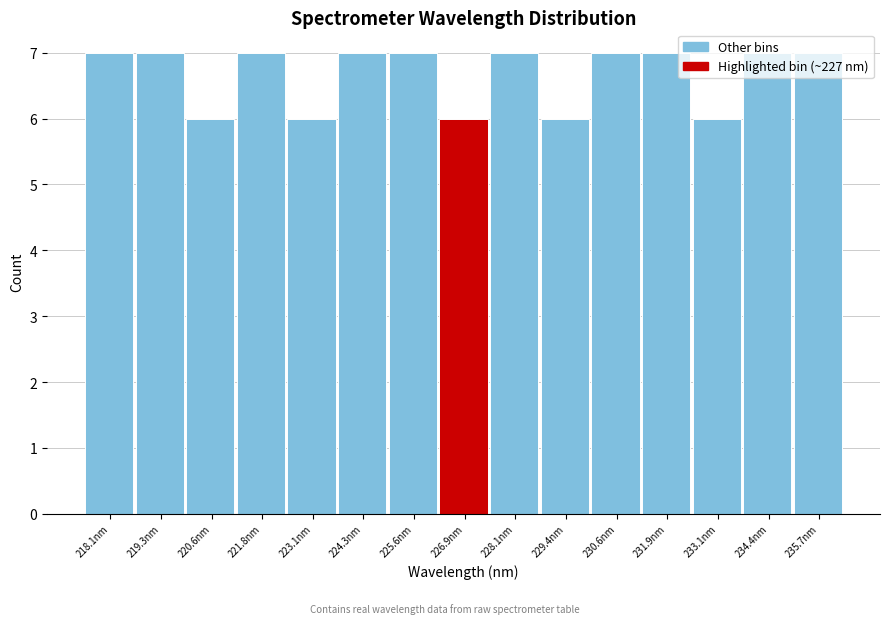

What is the smallest value displayed?

6